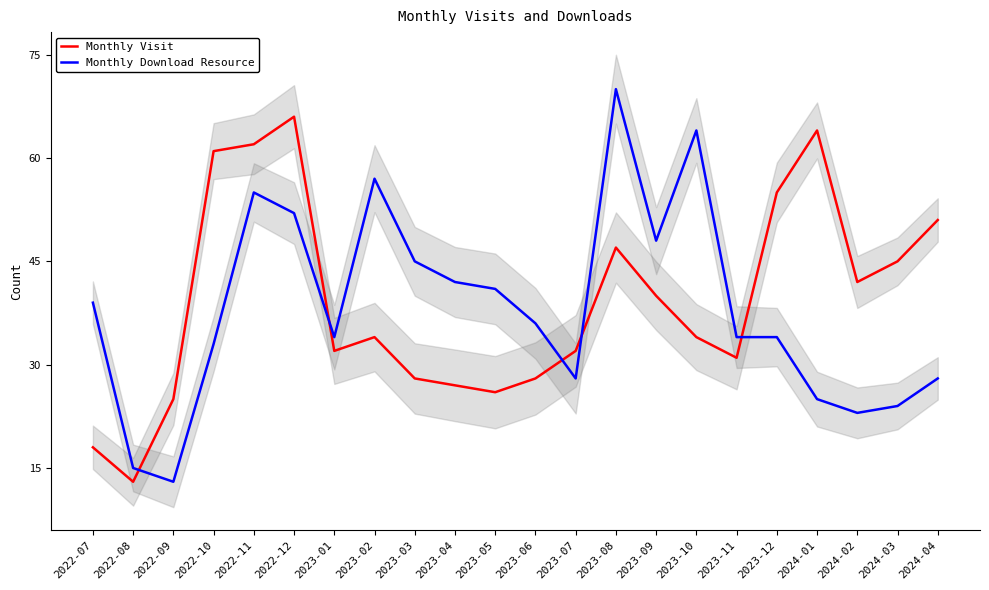

What is the value of the Monthly Visit point at the 15th from the left?

40